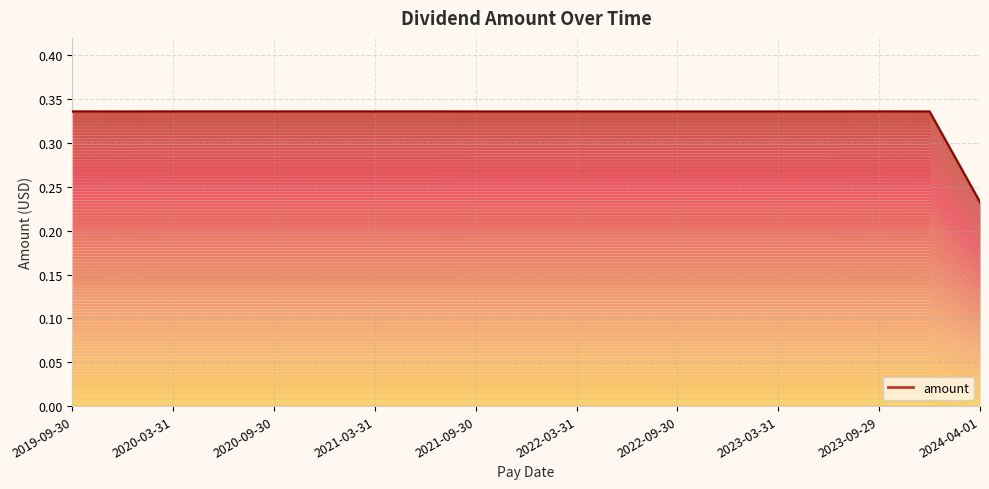

Which label corresponds to the largest value in the chart?

2019-09-30